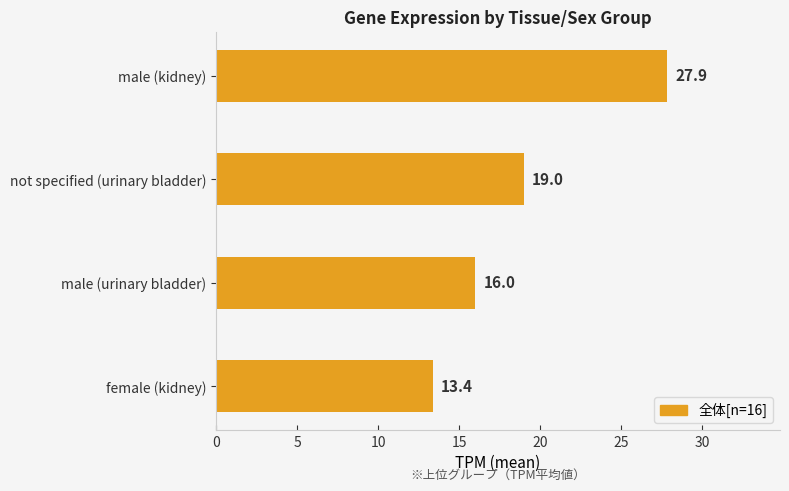

Reading top to bottom, what are all the values shown in this chart?

27.9	19.0	16.0	13.4